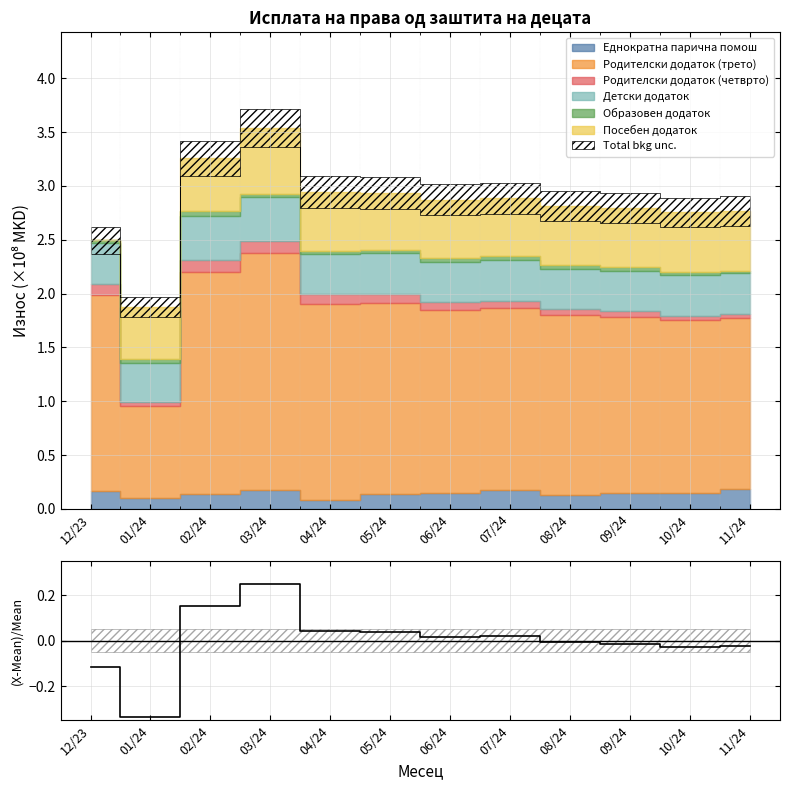

Reading left to right, what are all the values shown in this chart?

12/23=-0.1	01/24=-0.3	02/24=0.2	03/24=0.3	04/24=0.0	05/24=0.0	06/24=0.0	07/24=0.0	08/24=-0.0	09/24=-0.0	10/24=-0.0	11/24=-0.0